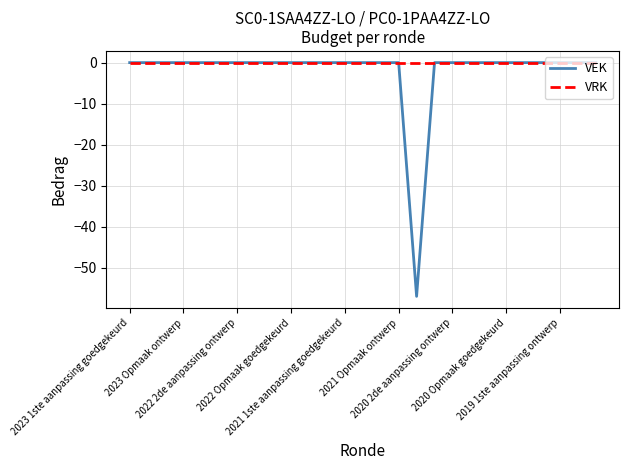

Which series has the widest spread of values?

VEK